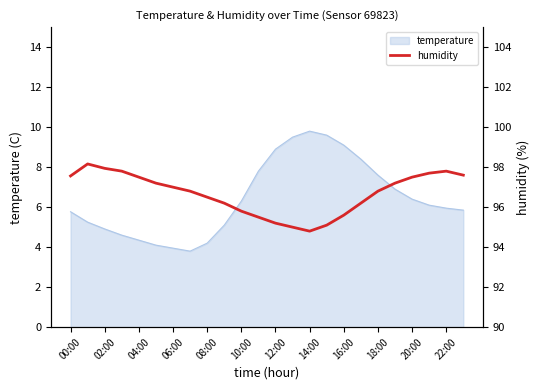

What is the sum of all values?

2320.5